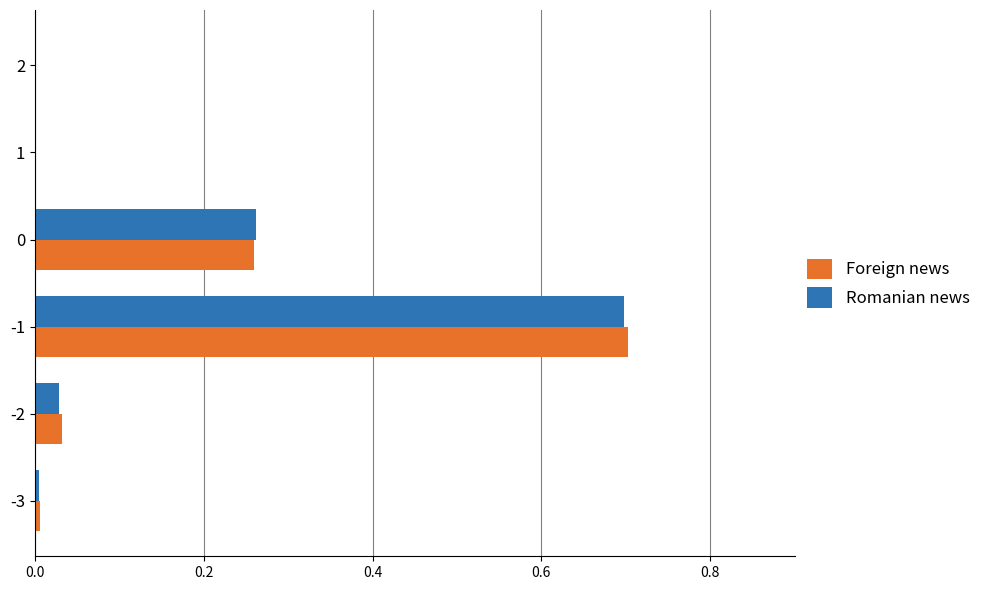

The Foreign news series shows 0.7 at -1. True or false?

True